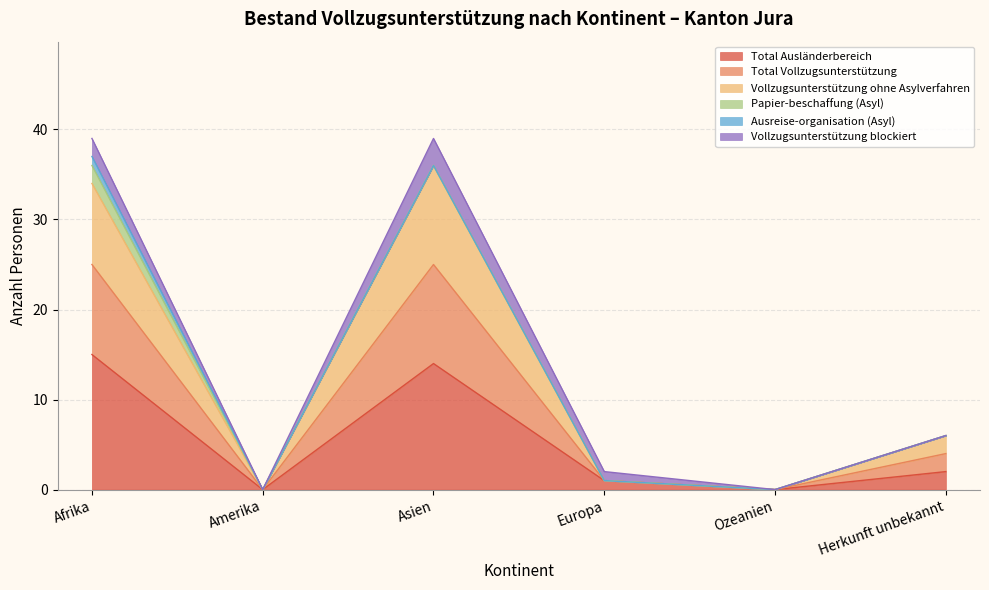

At which category does the chart reach its minimum across all series?

Amerika